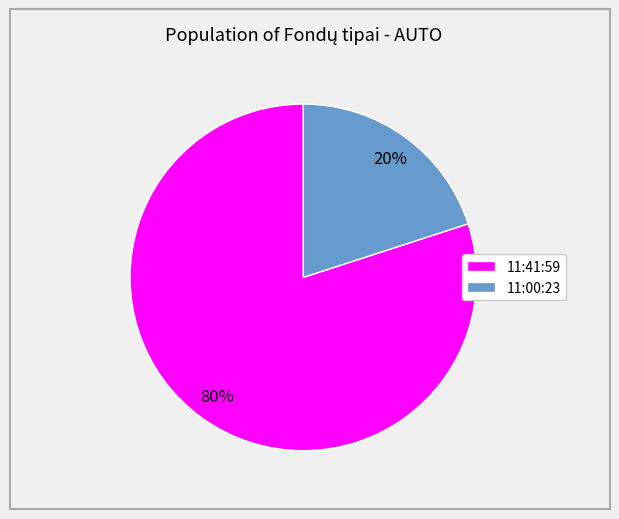

What is the largest slice in the pie chart?

11:41:59